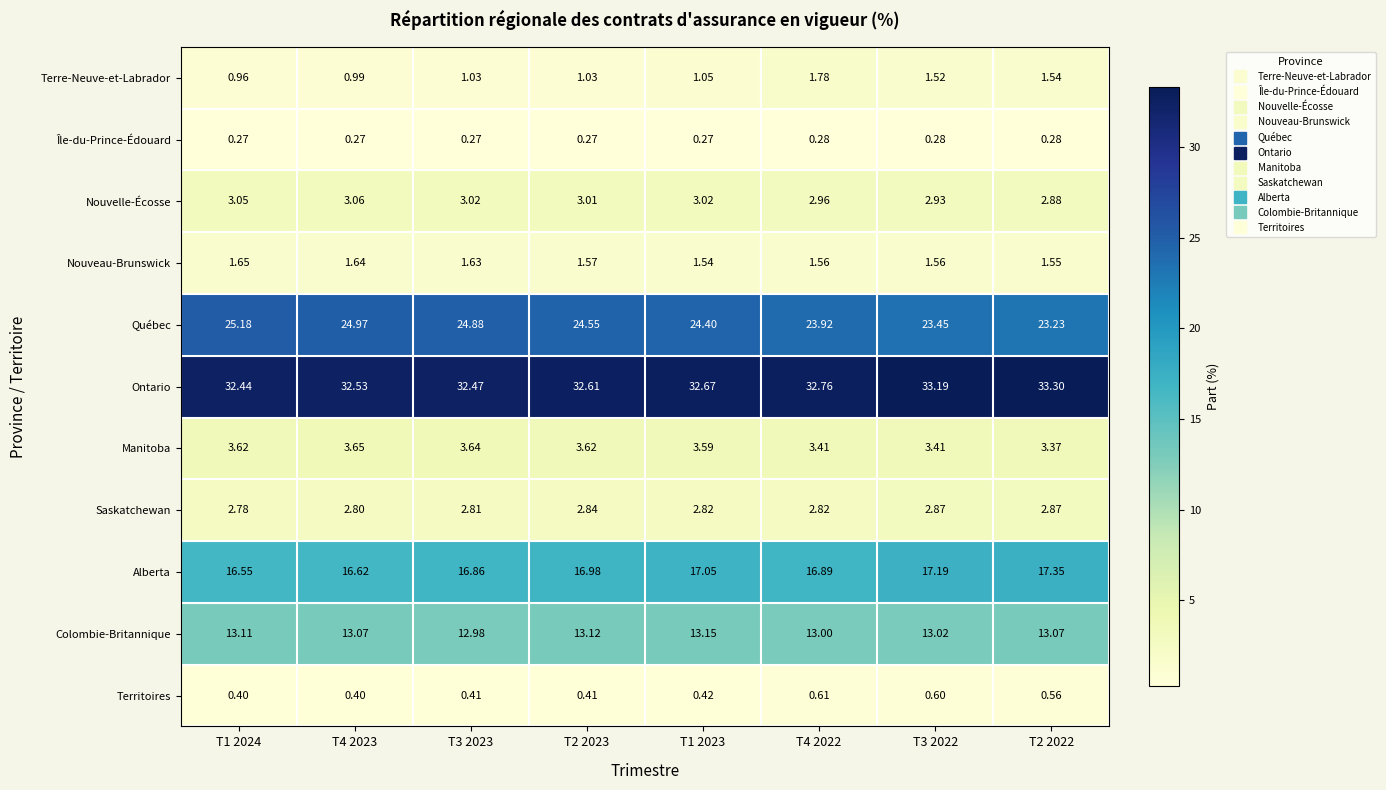

Which series has the largest total across all categories?

Ontario